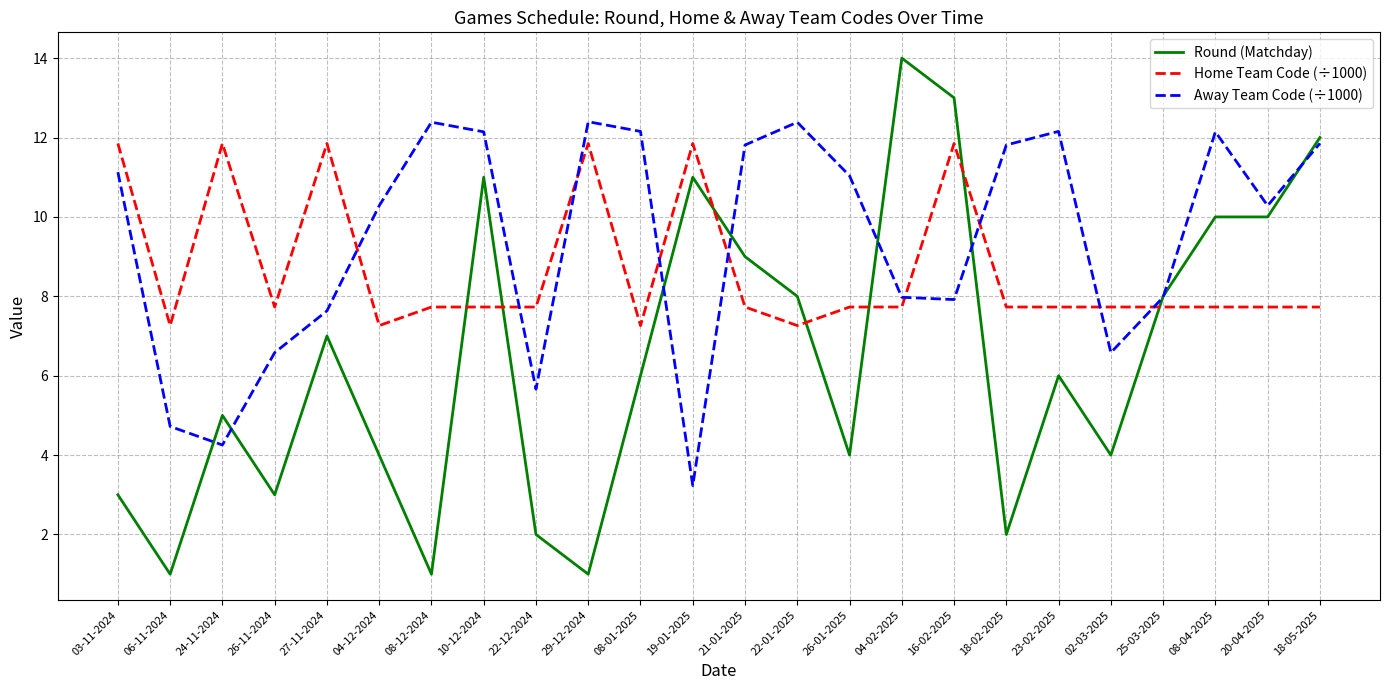

Rank the series at 10-12-2024 from highest to lowest value.

Away Team Code (÷1000), Round (Matchday), Home Team Code (÷1000)